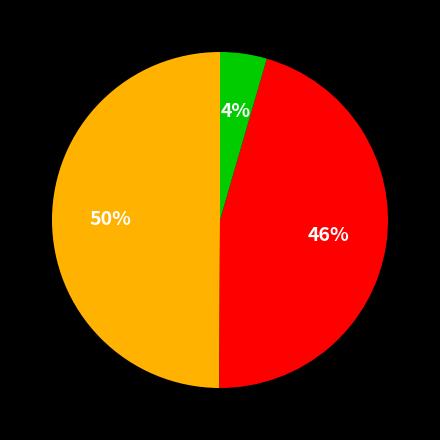

To the nearest percent, what is the average slice percentage?

33%